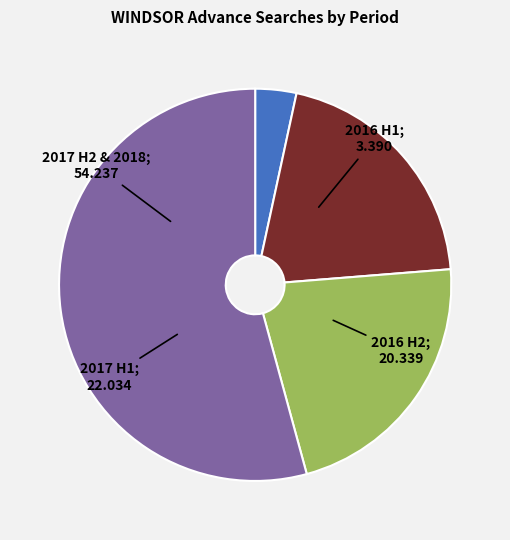

Does any single category account for the majority?

Yes